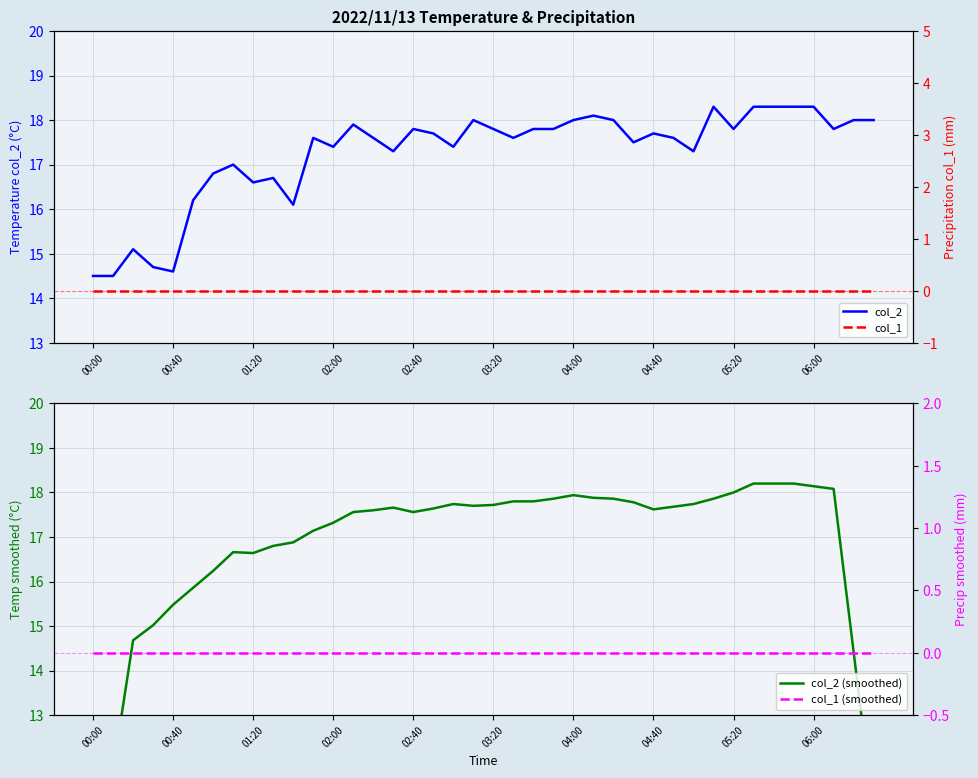

Which series has the largest total across all categories?

col_2